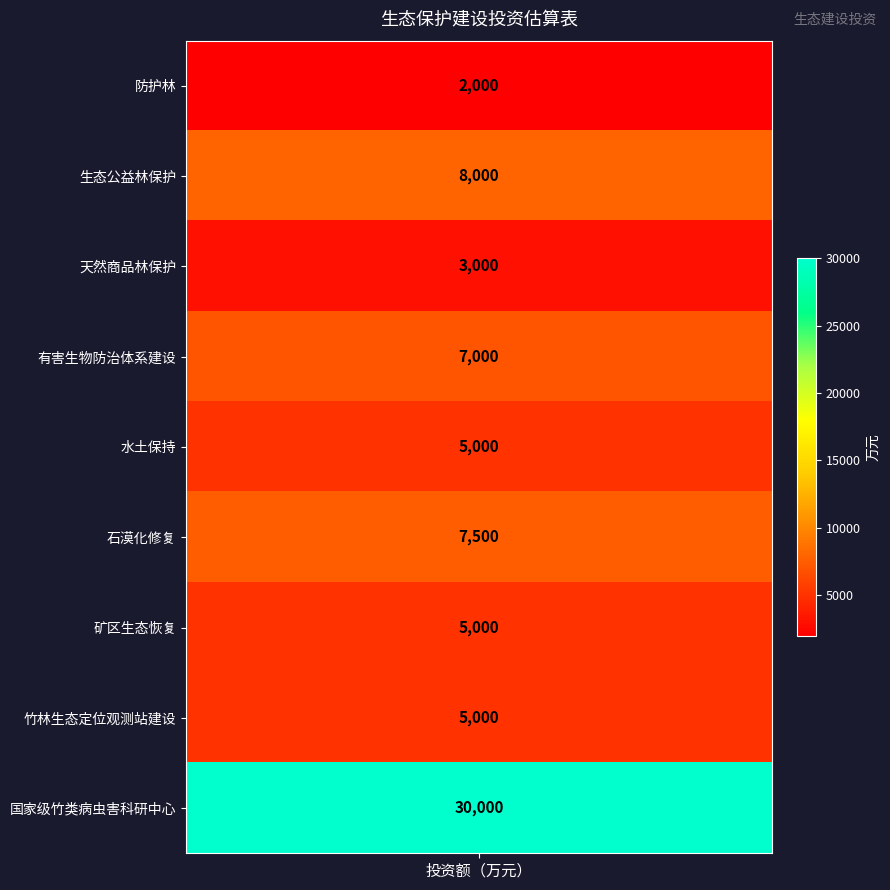

At which label is the value closest to 16000?

生态公益林保护